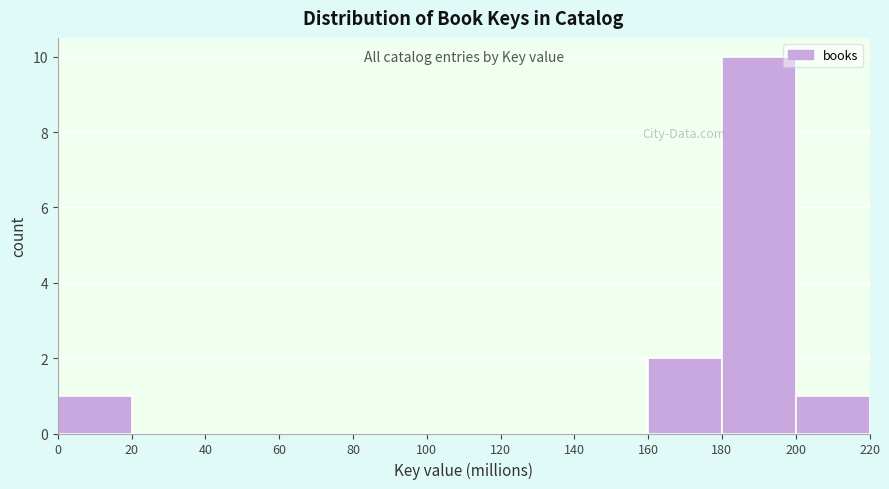

Reading left to right, transcribe this chart: for each bar, give the range it covers on the x-axis and its height. The values are not printed on the chart, so give them approximately, as read against the axis.

0 to 20: 1
20 to 40: 0
40 to 60: 0
60 to 80: 0
80 to 100: 0
100 to 120: 0
120 to 140: 0
140 to 160: 0
160 to 180: 2
180 to 200: 10
200 to 220: 1